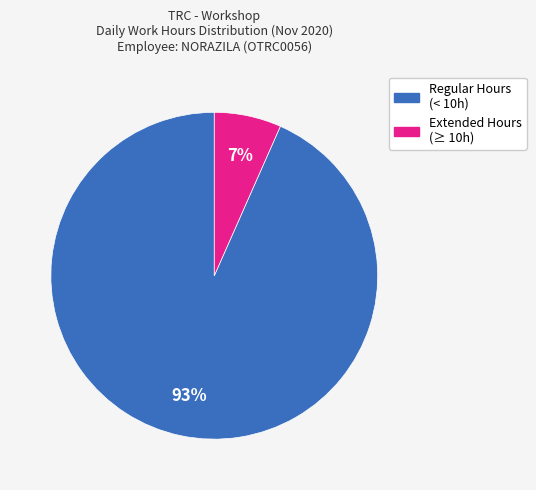

To the nearest percent, what is the average slice percentage?

50%